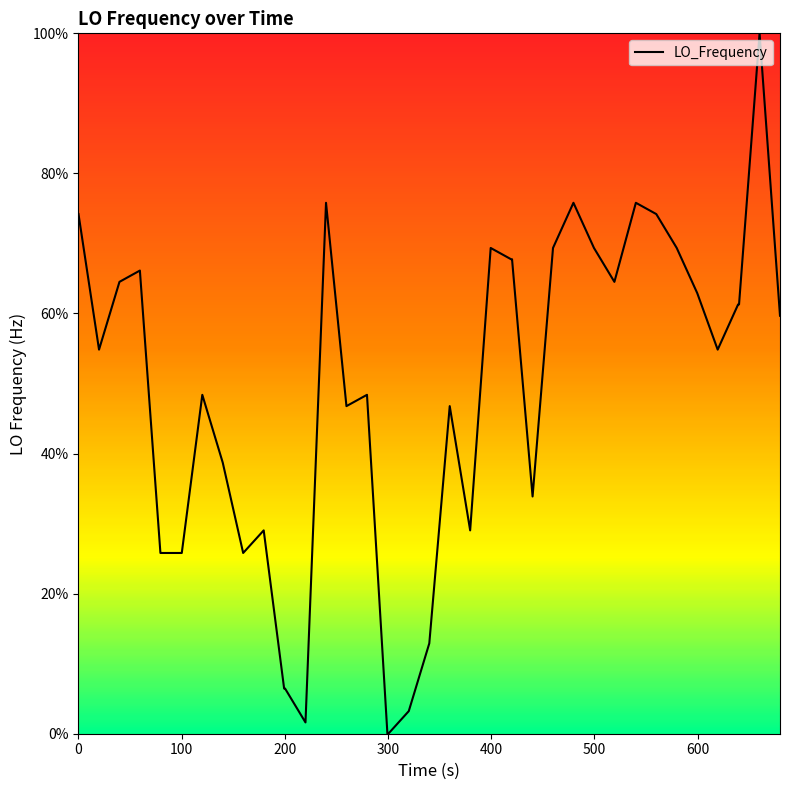

What is the greatest value displayed?

100.0